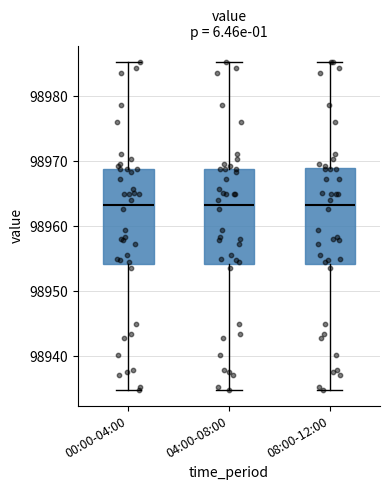

Reading left to right, read every box against the y-axis: the position of its median line, the range the box covers, and the ends of its whiskers. The values are not printed on the chart, so give them approximately, as read against the axis.

00:00-04:00: median 98963, box 98954 to 98969, whiskers 98935 to 98985
04:00-08:00: median 98963, box 98954 to 98969, whiskers 98935 to 98985
08:00-12:00: median 98963, box 98954 to 98969, whiskers 98935 to 98985